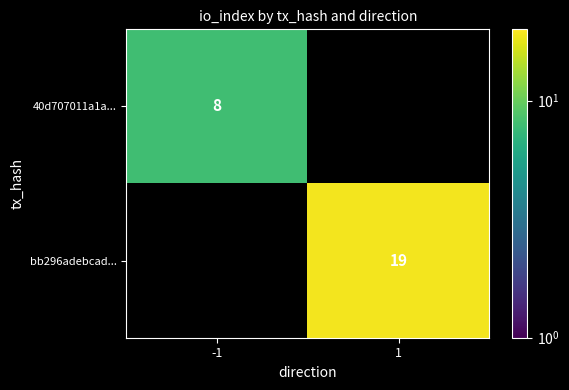

The 40d707011a1a... series shows 8 at -1. True or false?

True